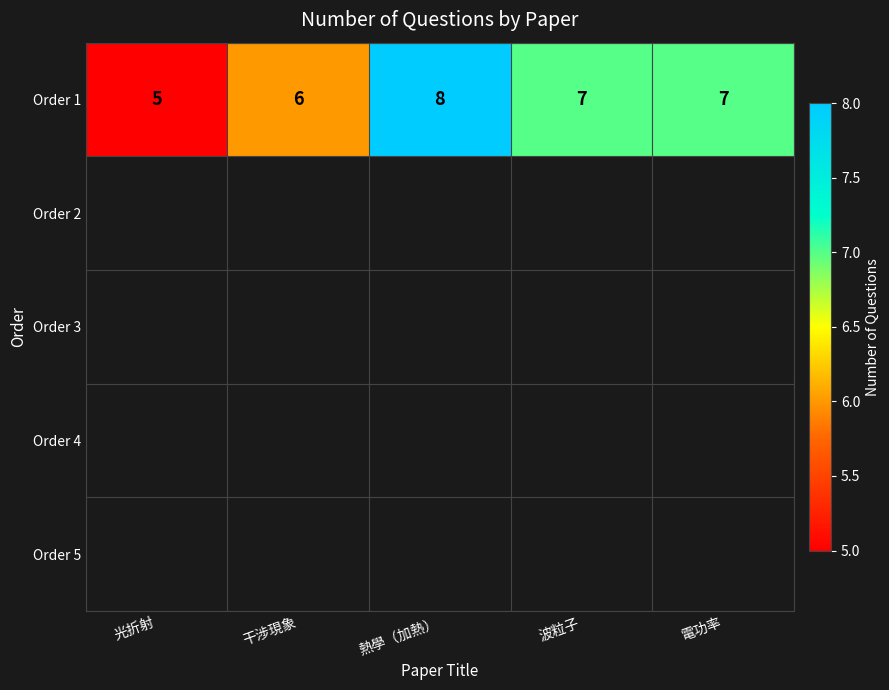

Count the Order 1 values in the range 6 to 7.

3